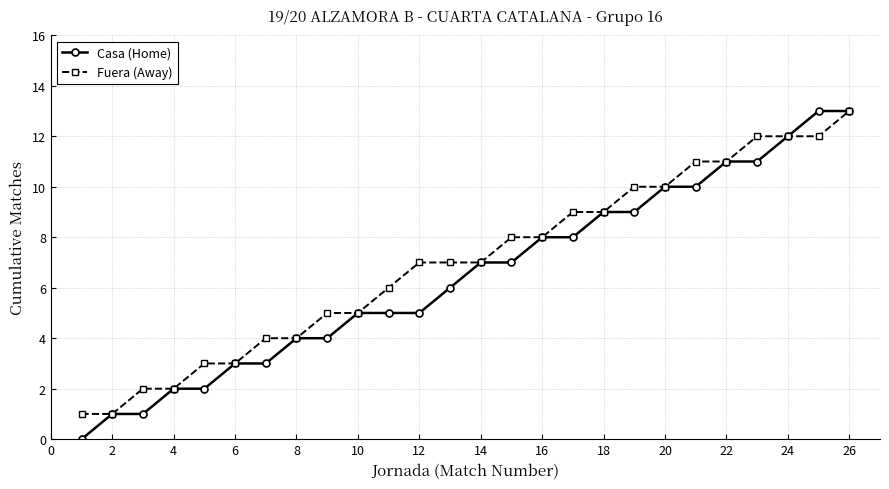

What is the value of the Casa (Home) point at the 23rd from the left?

11